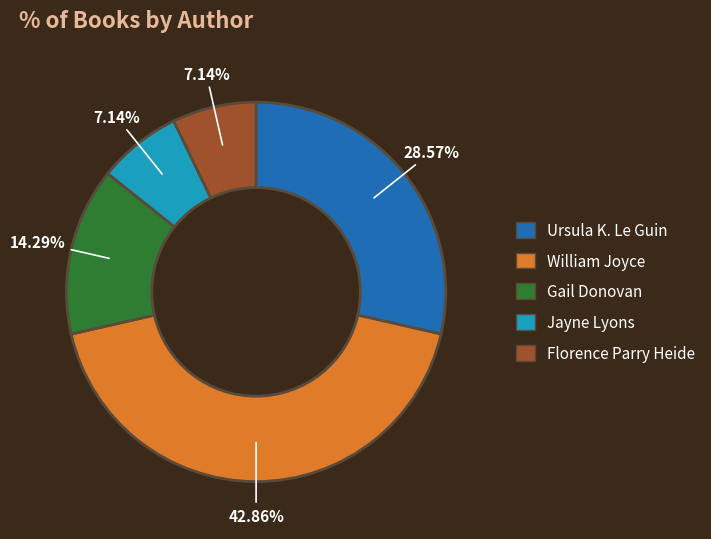

Count the number of slices in the pie.

5